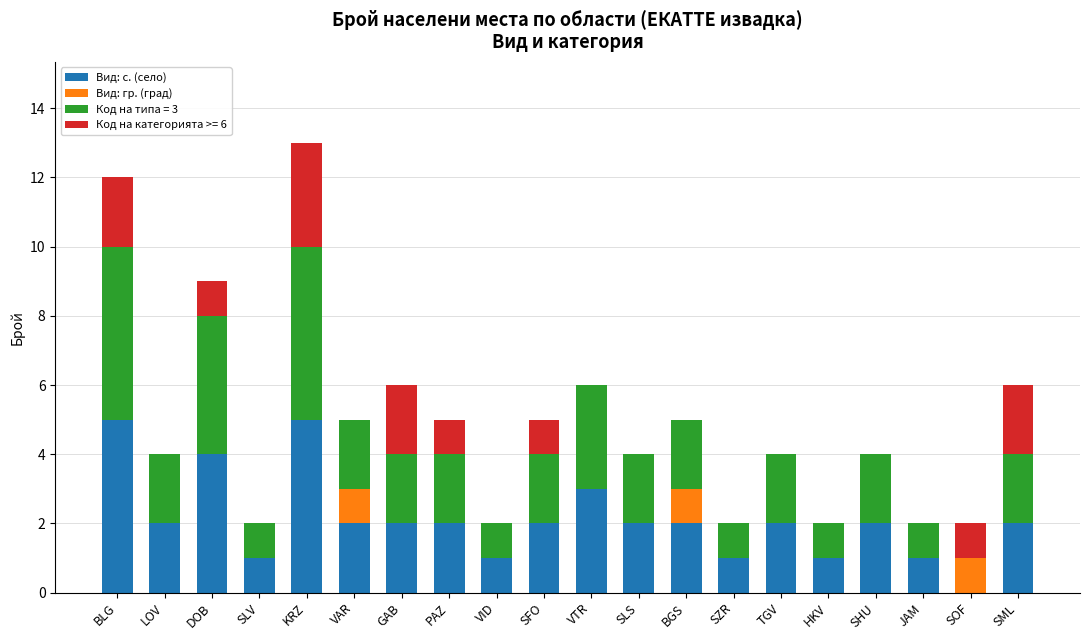

What is the highest value of the Вид: с. (село) series?

5